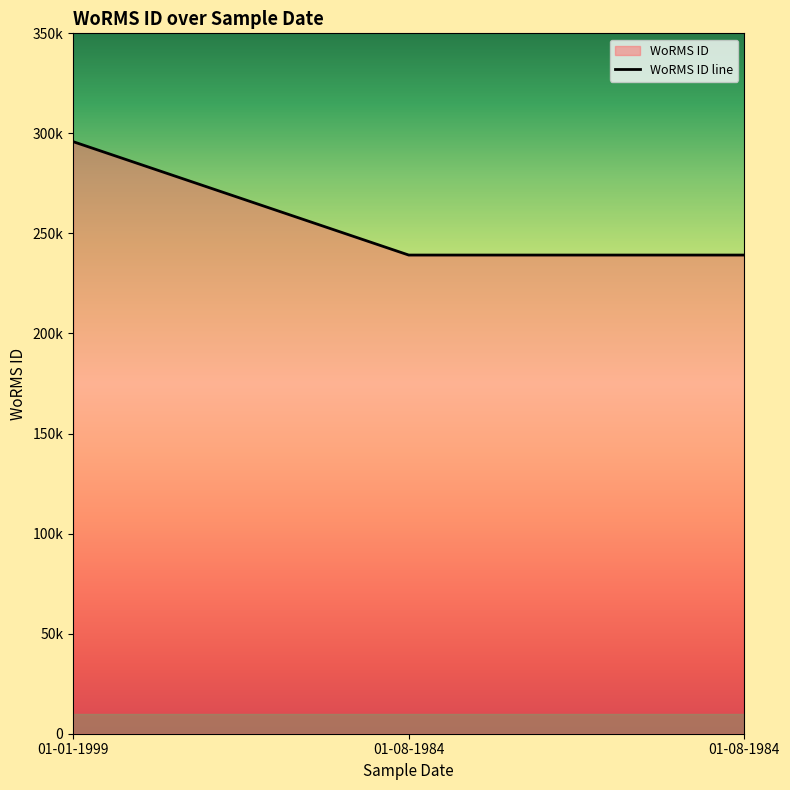

Rank the categories by value from lowest to highest.

01-08-1984, 01-08-1984, 01-01-1999